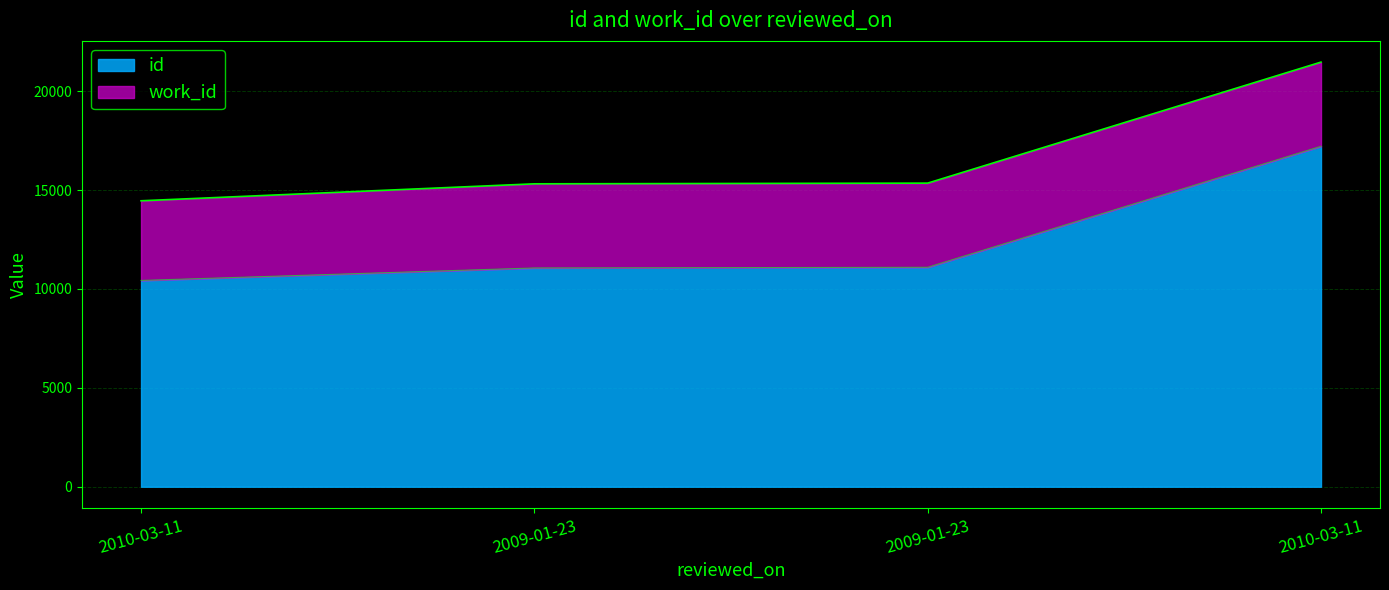

What is the ratio of the value at 2010-03-11 to the value at 2009-01-23?

1.6